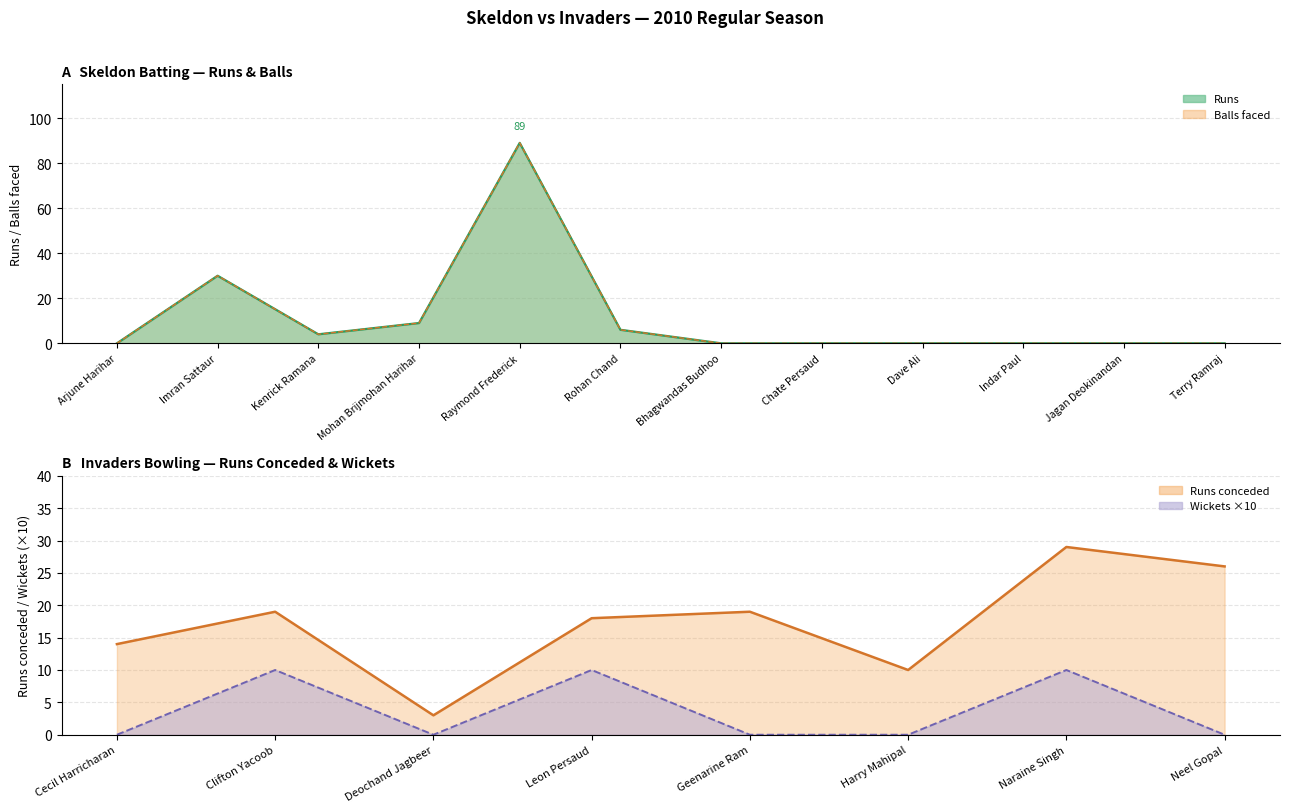

What is the total value across all series at Raymond Frederick?

178